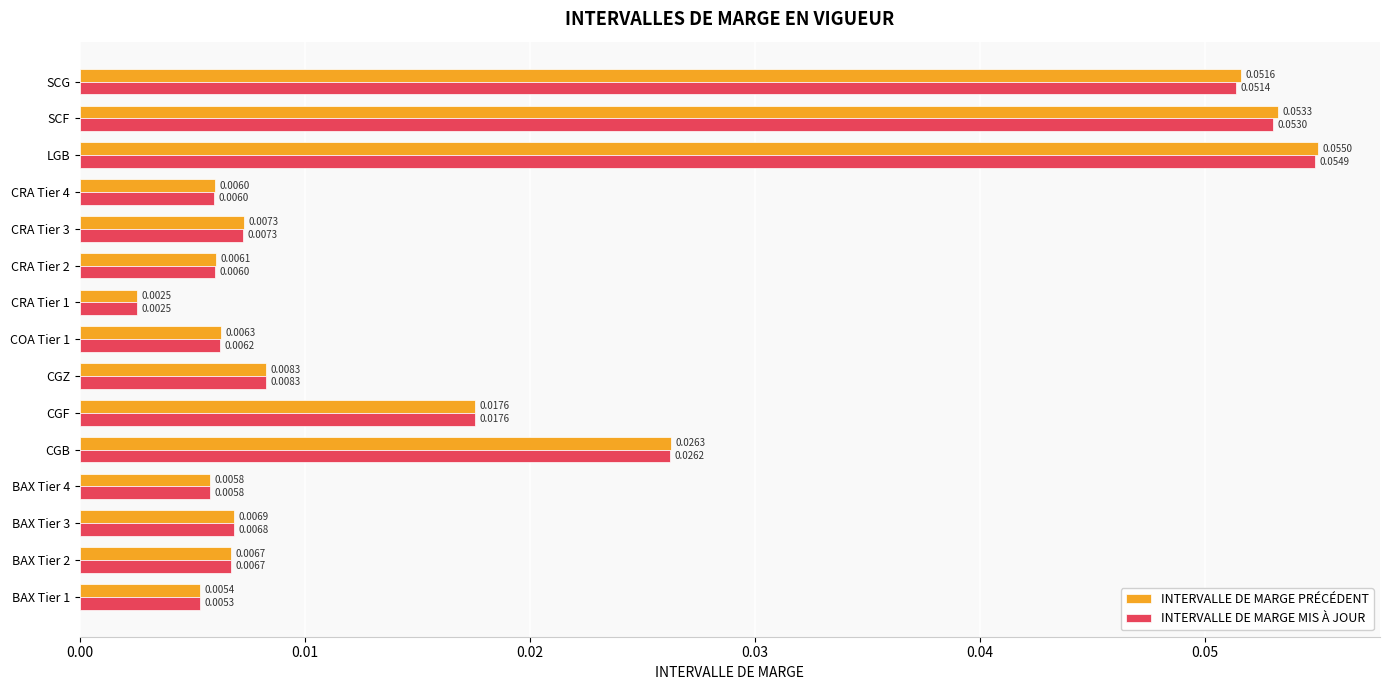

What is the sum of all INTERVALLE DE MARGE MIS À JOUR values?

0.3